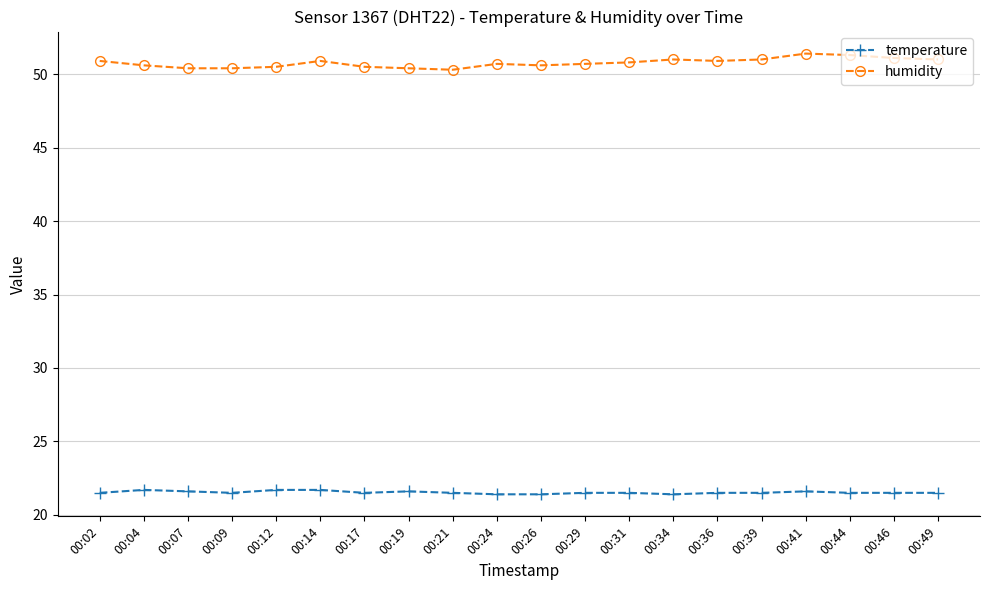

What is the spread (max minus min) of values at 00:21?

28.8